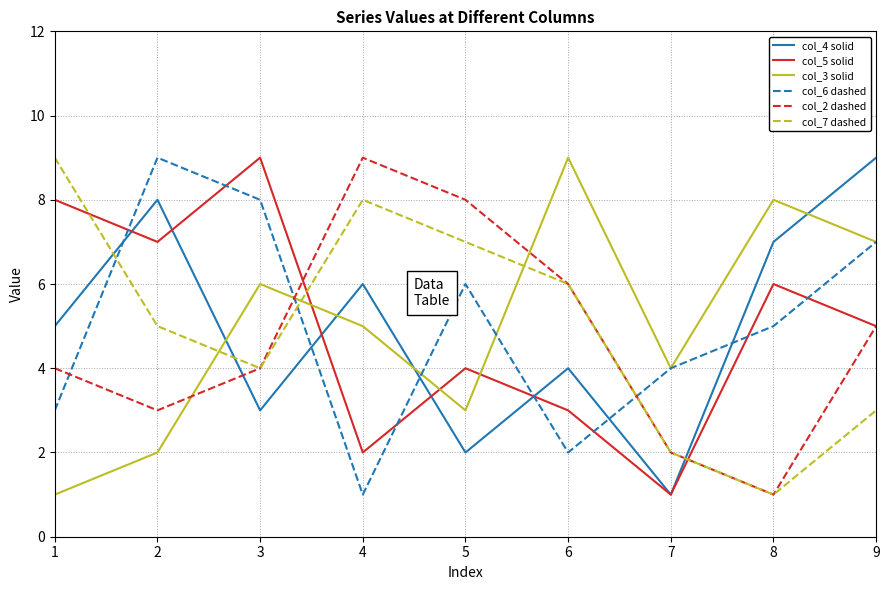

Does the chart have visible grid lines?

Yes